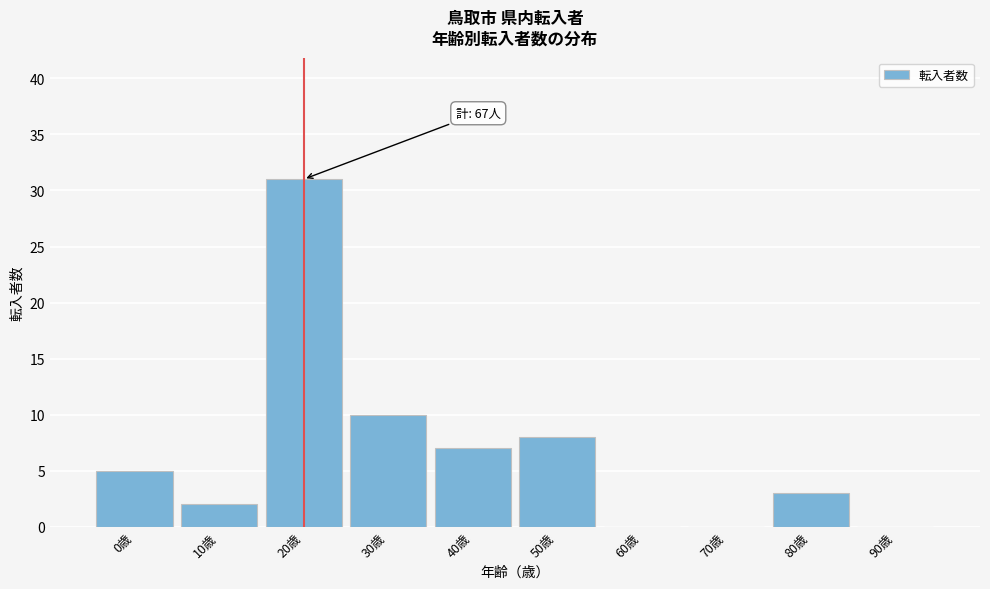

Reading left to right, list all the values displayed in this chart.

0歳=5	10歳=2	20歳=31	30歳=10	40歳=7	50歳=8	60歳=0	70歳=0	80歳=3	90歳=0